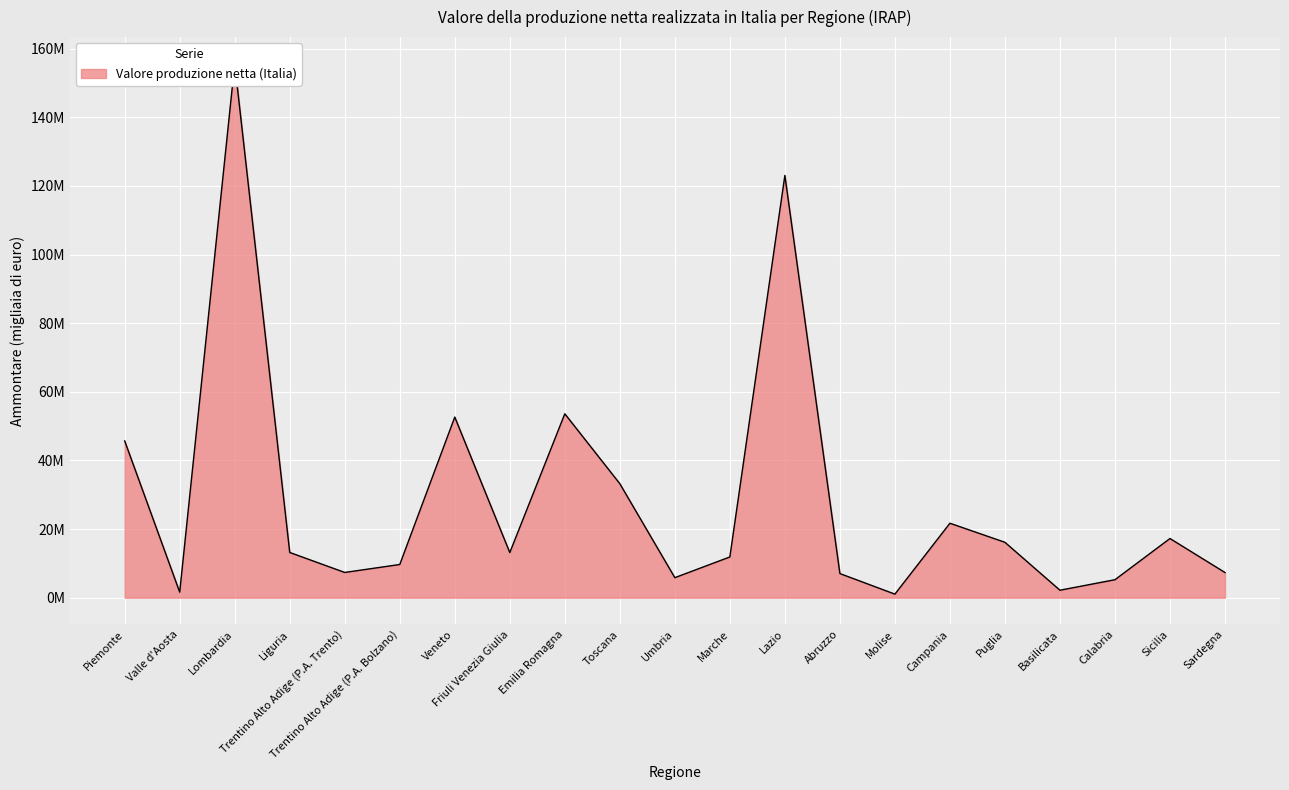

What is the maximum value shown in the chart?

155567890